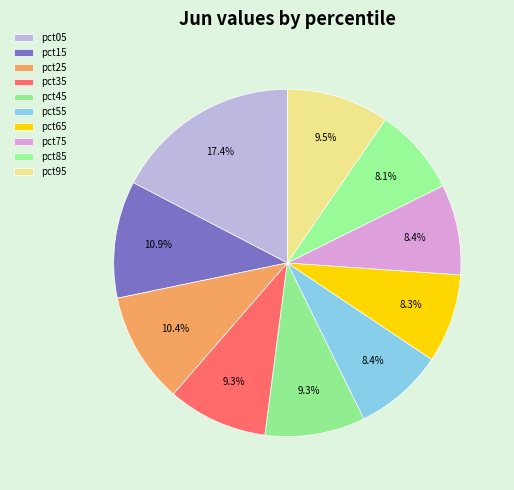

Count the number of slices in the pie.

10